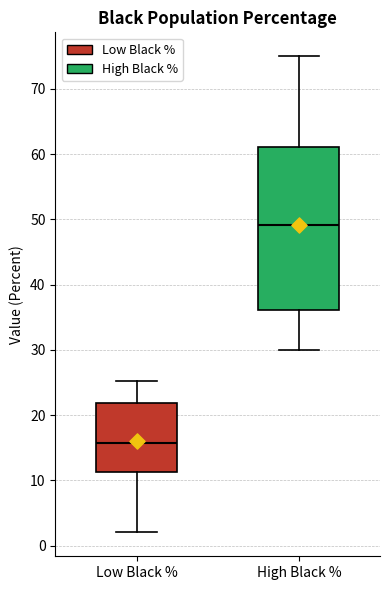

Reading left to right, transcribe this box plot: for each box, give where its median line is, the range the box spans, and where its two whiskers end, as read against the y-axis. The values are not printed on the chart, so give them approximately, as read against the axis.

Low Black %: median 16, box 11 to 22, whiskers 2 to 25
High Black %: median 49, box 36 to 61, whiskers 30 to 75